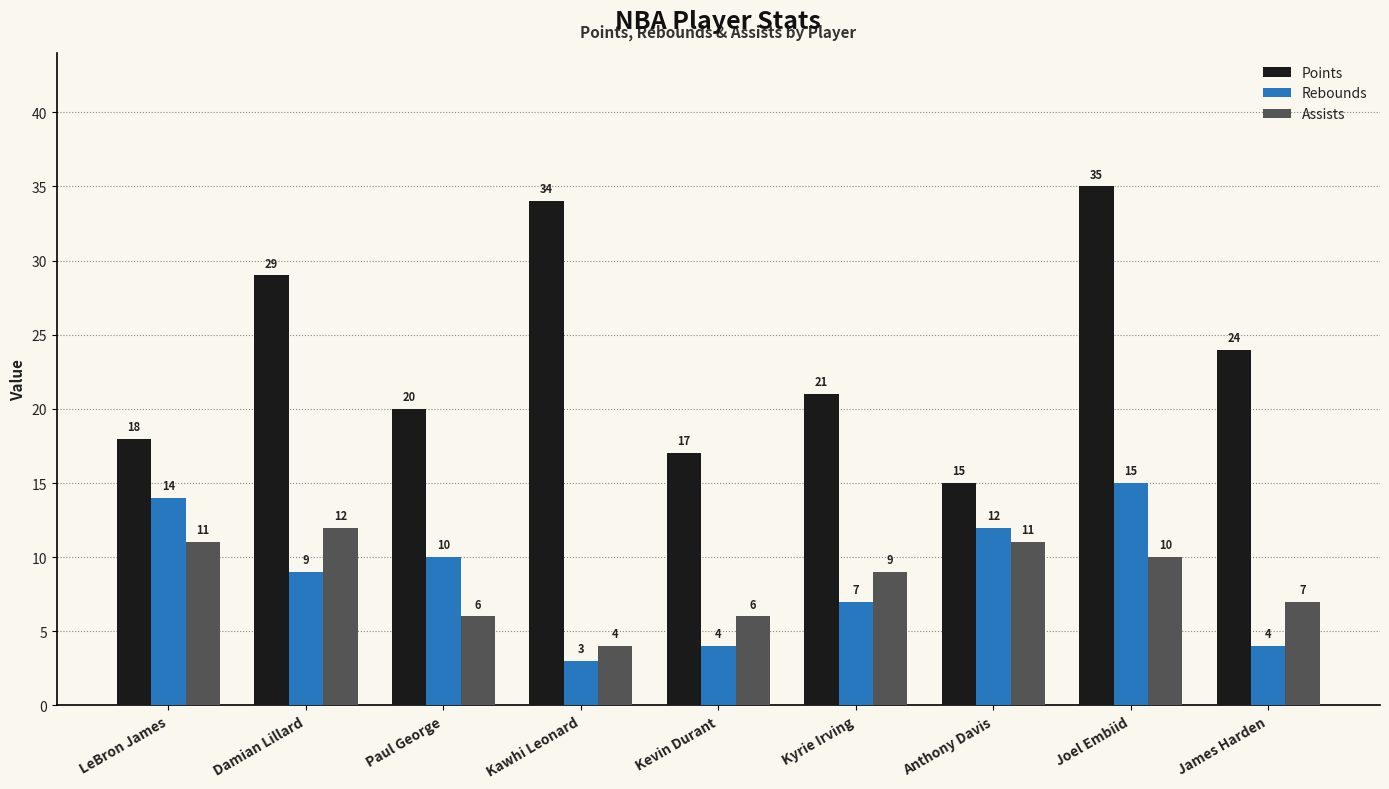

What position from the right is Paul George?

7